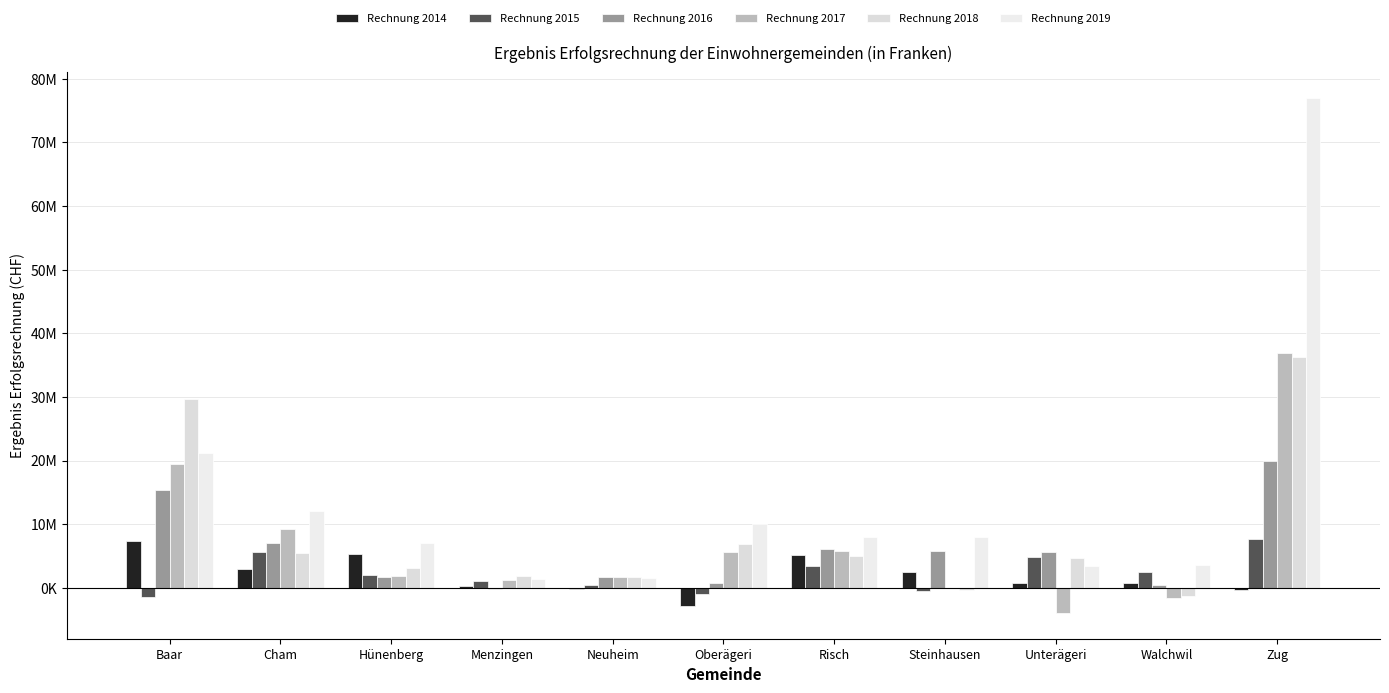

Are the bars grouped side by side (vs. stacked)?

Yes